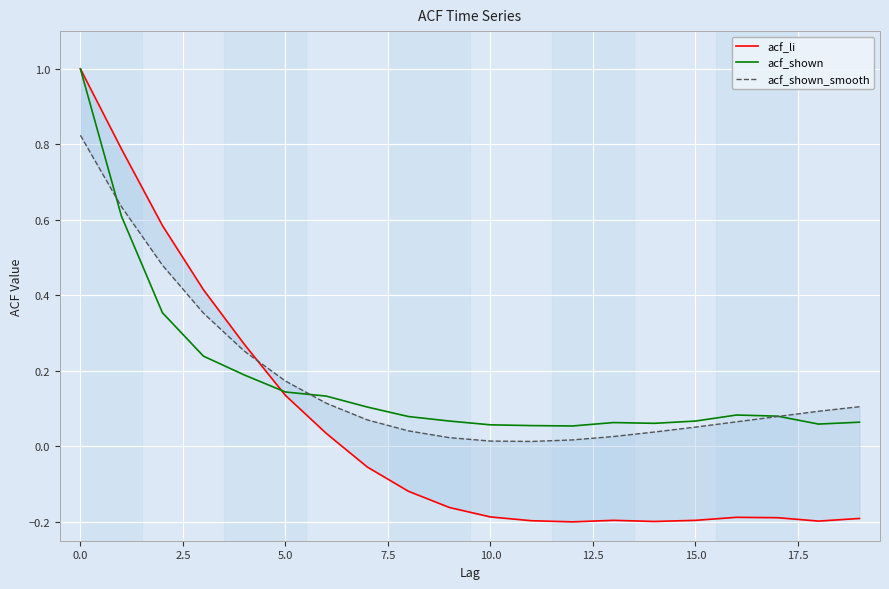

How many interior local valleys does the acf_shown series have?

3